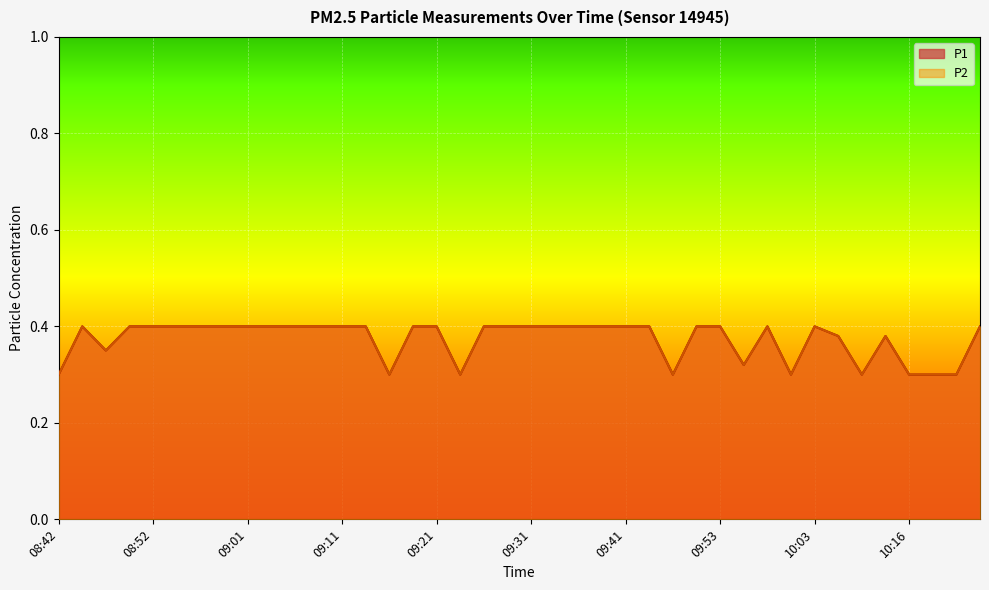

What is the sum of all P2 values?

14.9